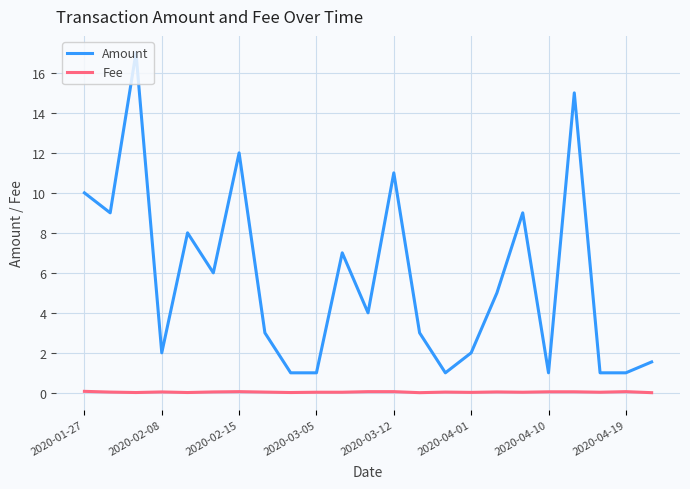

List the series in order of their overall mean, lowest first.

Fee, Amount